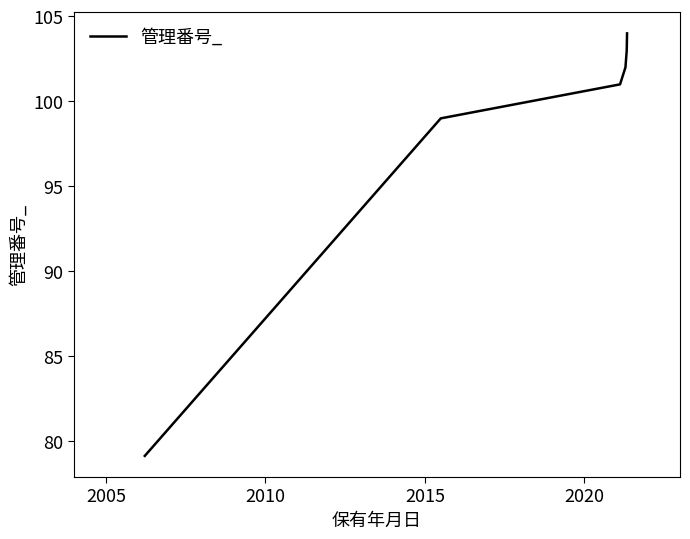

What is the difference between the second highest and minimum values?

23.9